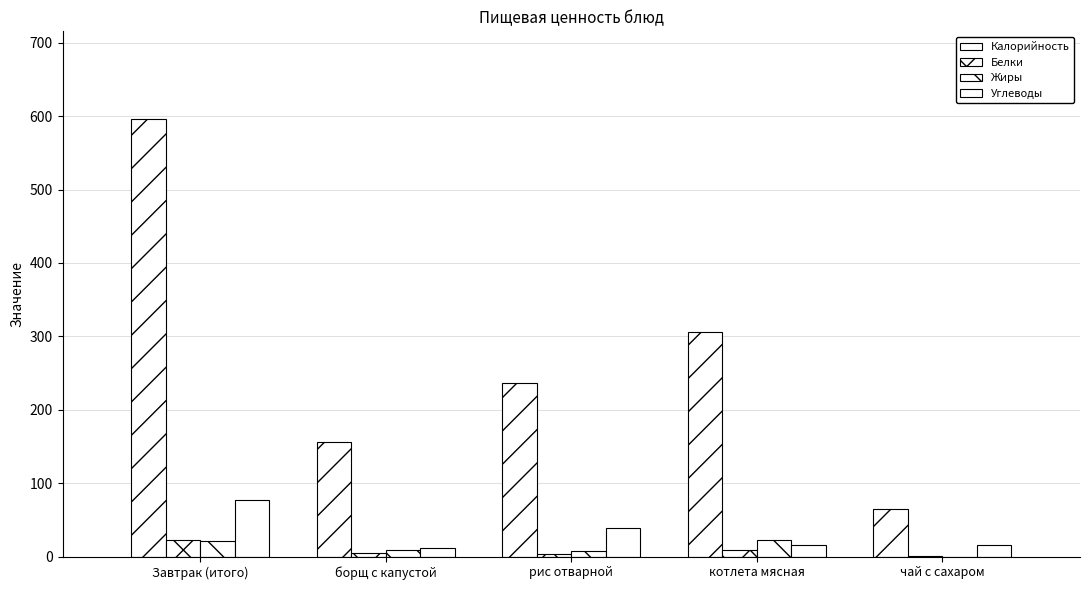

Rank the categories by Углеводы value from lowest to highest.

борщ с капустой, котлета мясная, чай с сахаром, рис отварной, Завтрак (итого)